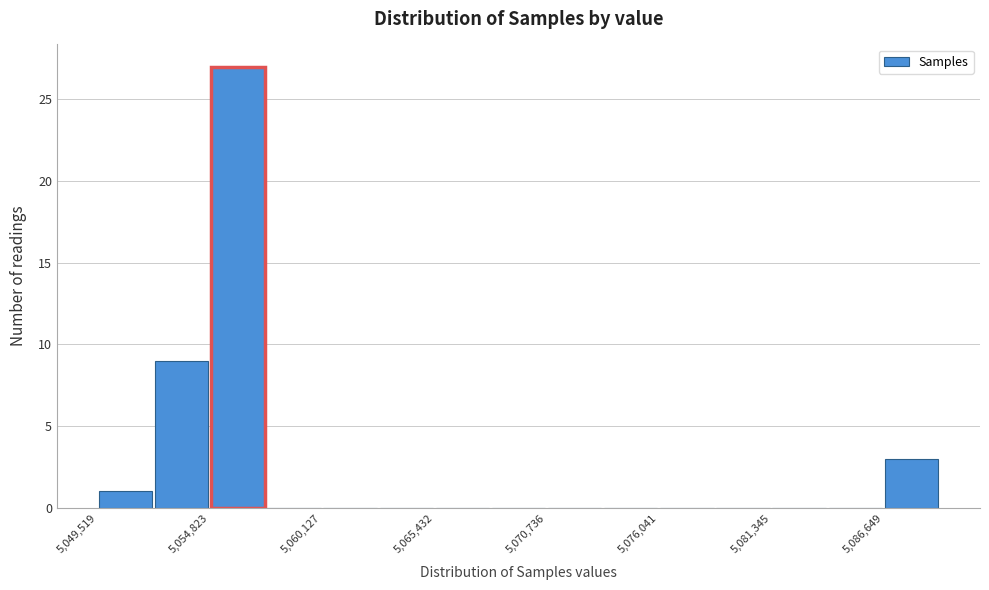

Read against the x-axis, roughly where is the centre of the tallest bar?

5056000